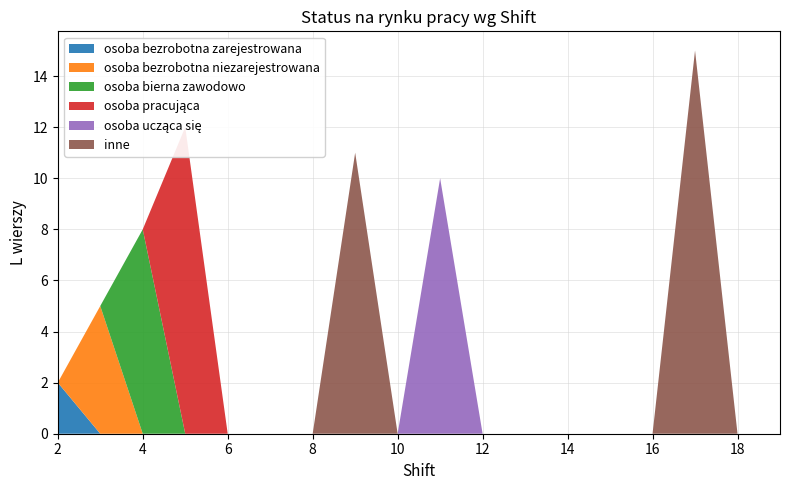

Reading left to right, what are all the values shown in this chart?

osoba bezrobotna zarejestrowana: 2	0	0	0	0	0	0	0	0	0	0	0	0	0	0	0	0	0
osoba bezrobotna niezarejestrowana: 0	5	0	0	0	0	0	0	0	0	0	0	0	0	0	0	0	0
osoba bierna zawodowo: 0	0	8	0	0	0	0	0	0	0	0	0	0	0	0	0	0	0
osoba pracująca: 0	0	0	12	0	0	0	0	0	0	0	0	0	0	0	0	0	0
osoba ucząca się: 0	0	0	0	0	0	0	0	0	10	0	0	0	0	0	0	0	0
inne: 0	0	0	0	0	0	0	11	0	0	0	0	0	0	0	15	0	0